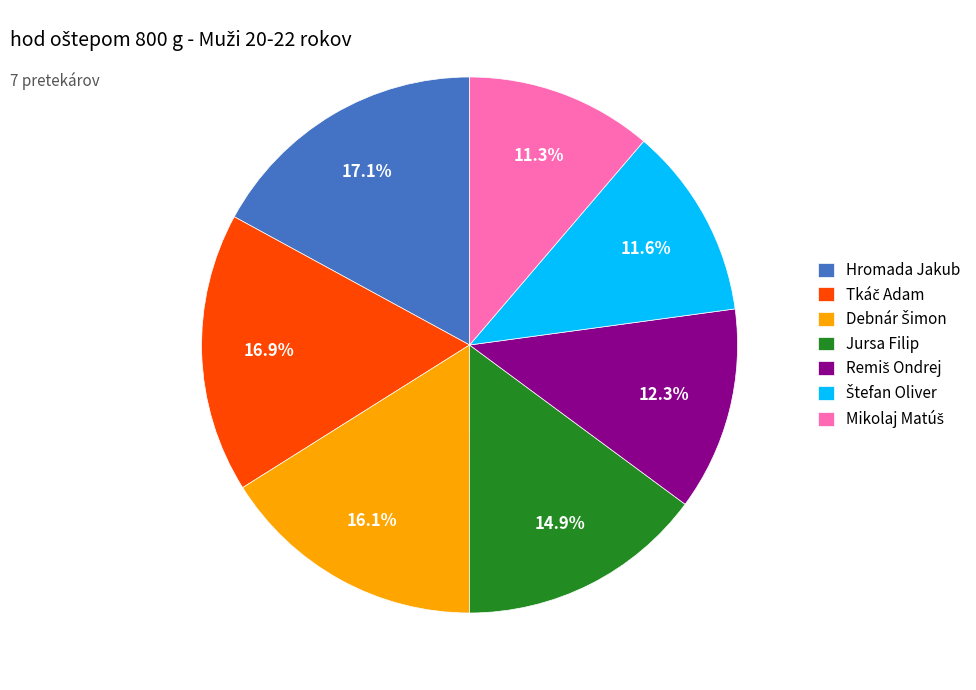

Is there a majority slice in this chart?

No